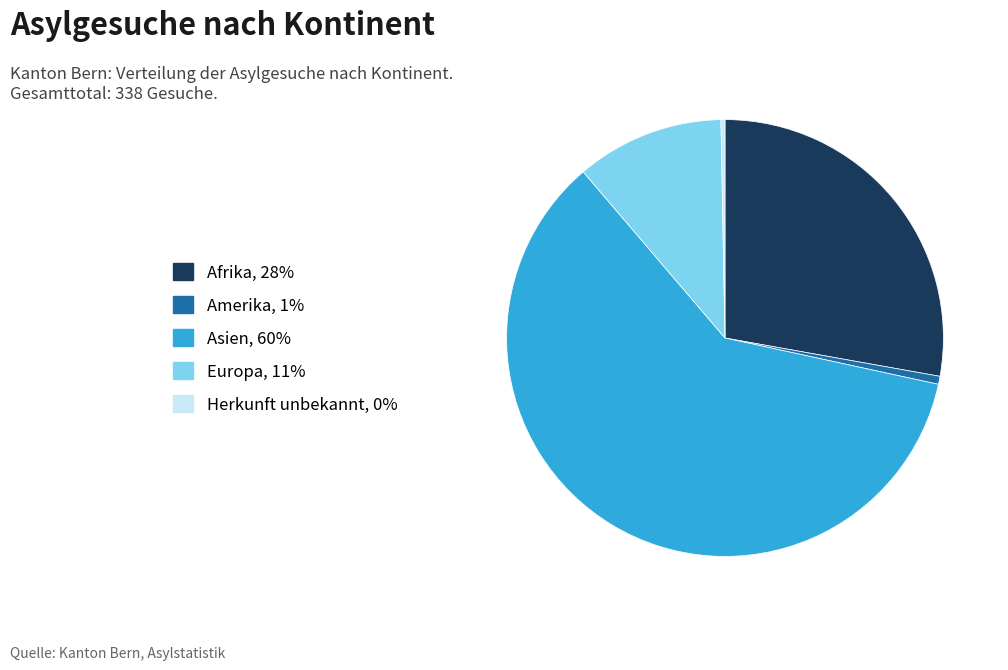

Is the sum of Europa and Afrika greater than half?

No